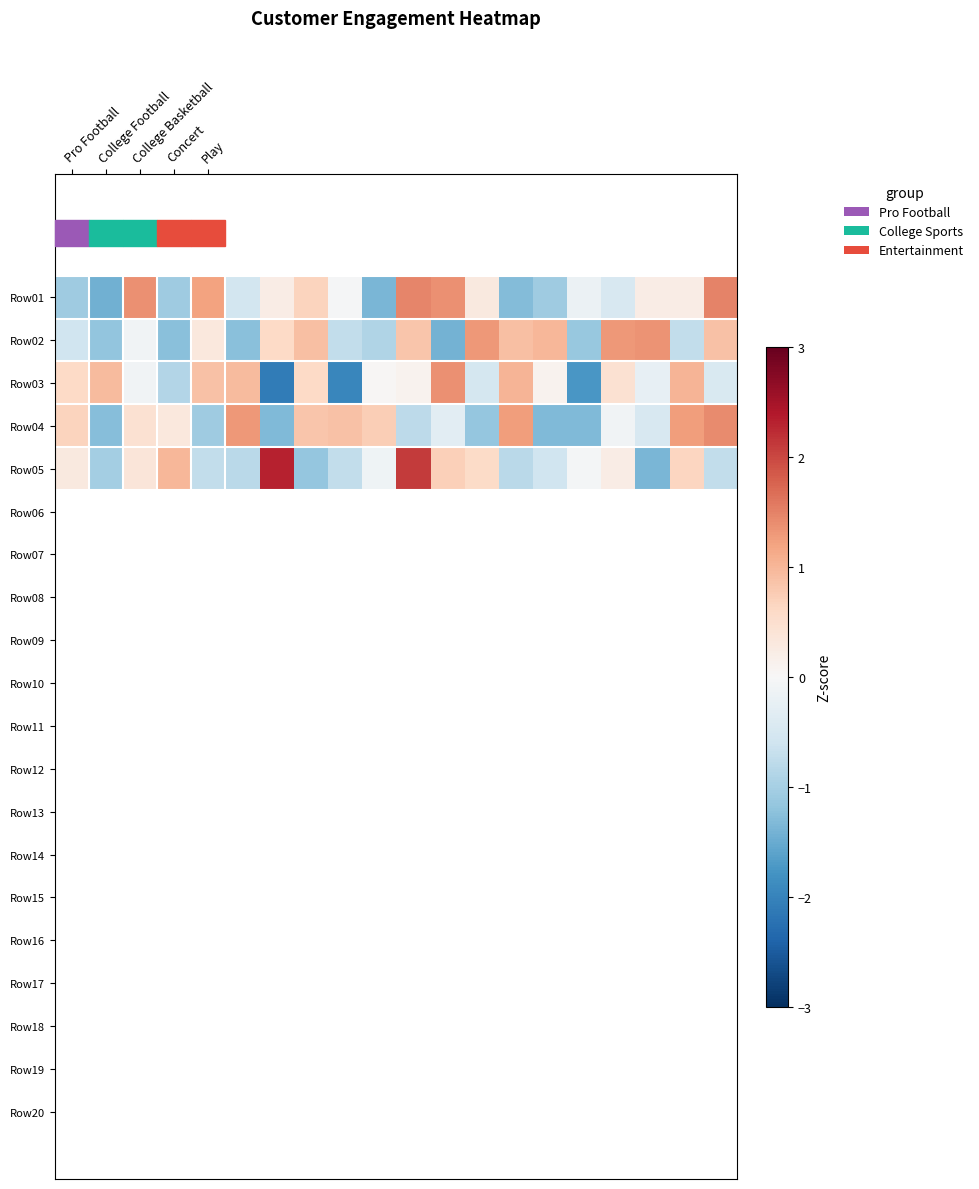

Which category has the highest value across all series?

6